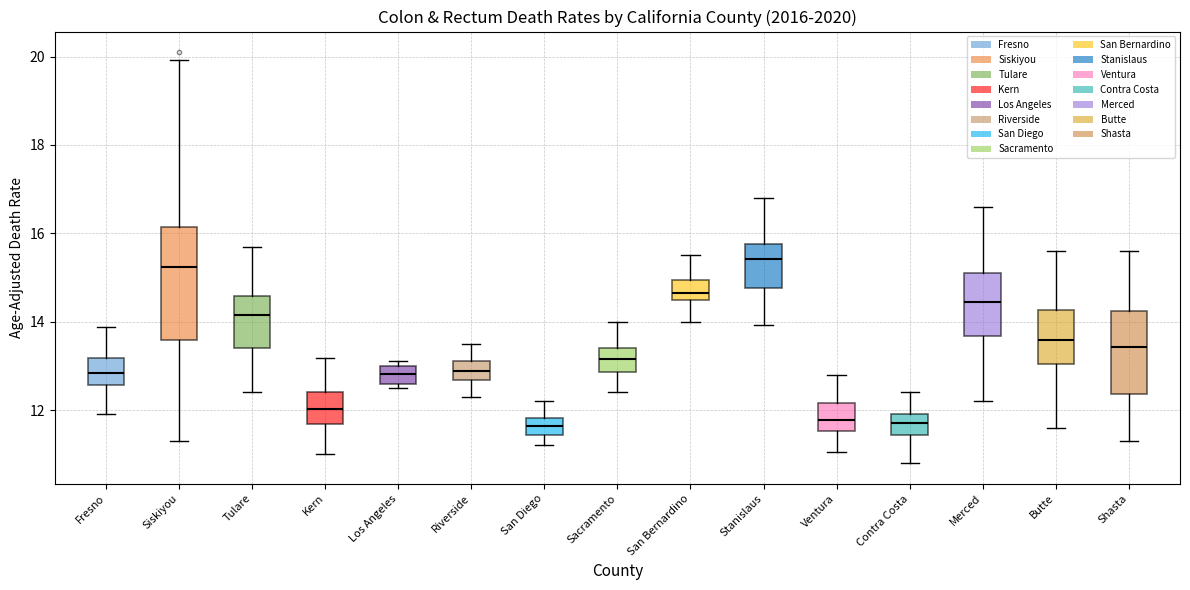

Reading left to right, read every box against the y-axis: the position of its median line, the range the box covers, and the ends of its whiskers. The values are not printed on the chart, so give them approximately, as read against the axis.

Fresno: median 12.8, box 12.6 to 13.2, whiskers 12.0 to 13.8
Siskiyou: median 15.2, box 13.6 to 16.2, whiskers 11.4 to 20.0
Tulare: median 14.2, box 13.4 to 14.6, whiskers 12.4 to 15.8
Kern: median 12.0, box 11.6 to 12.4, whiskers 11.0 to 13.2
Los Angeles: median 12.8, box 12.6 to 13.0, whiskers 12.6 (just below the box's lower edge) to 13.2
Riverside: median 12.8, box 12.6 to 13.2, whiskers 12.4 to 13.6
San Diego: median 11.6, box 11.4 to 11.8, whiskers 11.2 to 12.2
Sacramento: median 13.2, box 12.8 to 13.4, whiskers 12.4 to 14.0
San Bernardino: median 14.6, box 14.4 to 15.0, whiskers 14.0 to 15.6
Stanislaus: median 15.4, box 14.8 to 15.8, whiskers 14.0 to 16.8
Ventura: median 11.8, box 11.6 to 12.2, whiskers 11.0 to 12.8
Contra Costa: median 11.6, box 11.4 to 12.0, whiskers 10.8 to 12.4
Merced: median 14.4, box 13.6 to 15.0, whiskers 12.2 to 16.6
Butte: median 13.6, box 13.0 to 14.2, whiskers 11.6 to 15.6
Shasta: median 13.4, box 12.4 to 14.2, whiskers 11.4 to 15.6